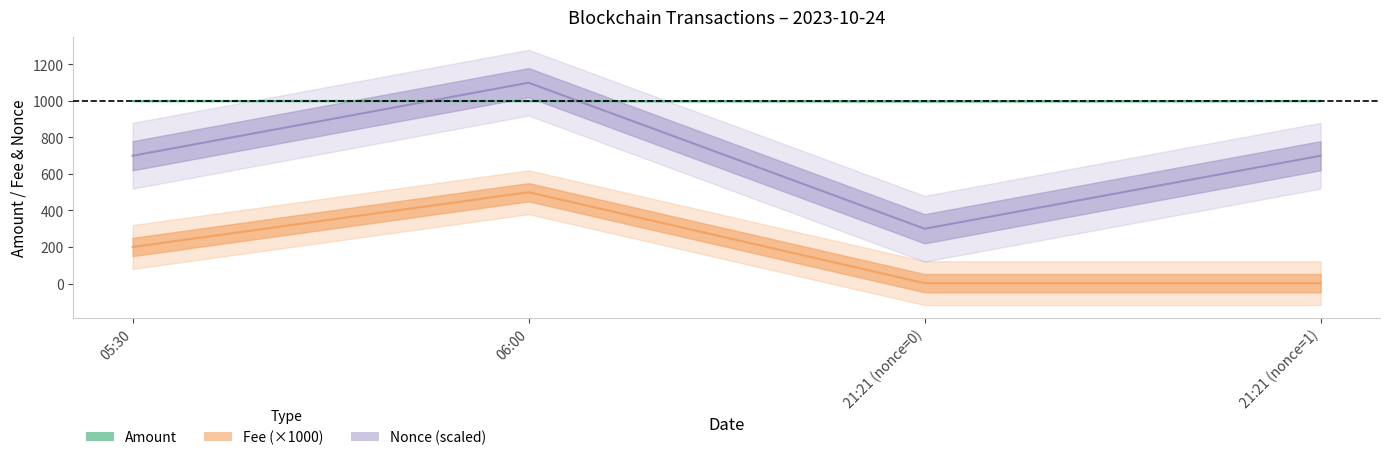

Read the Amount value at 21:21 (nonce=1).

1000.0